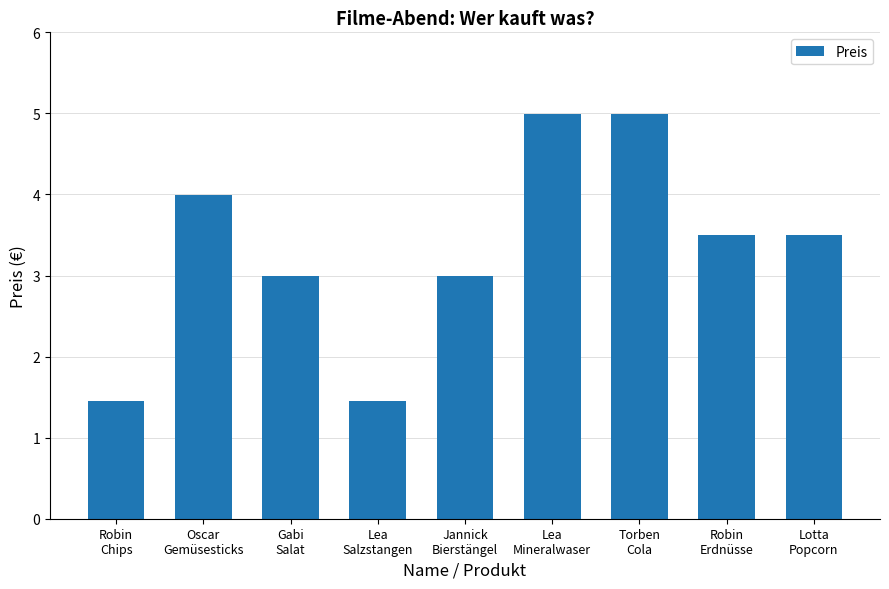

What is the value of the 3rd bar from the left?

3.0